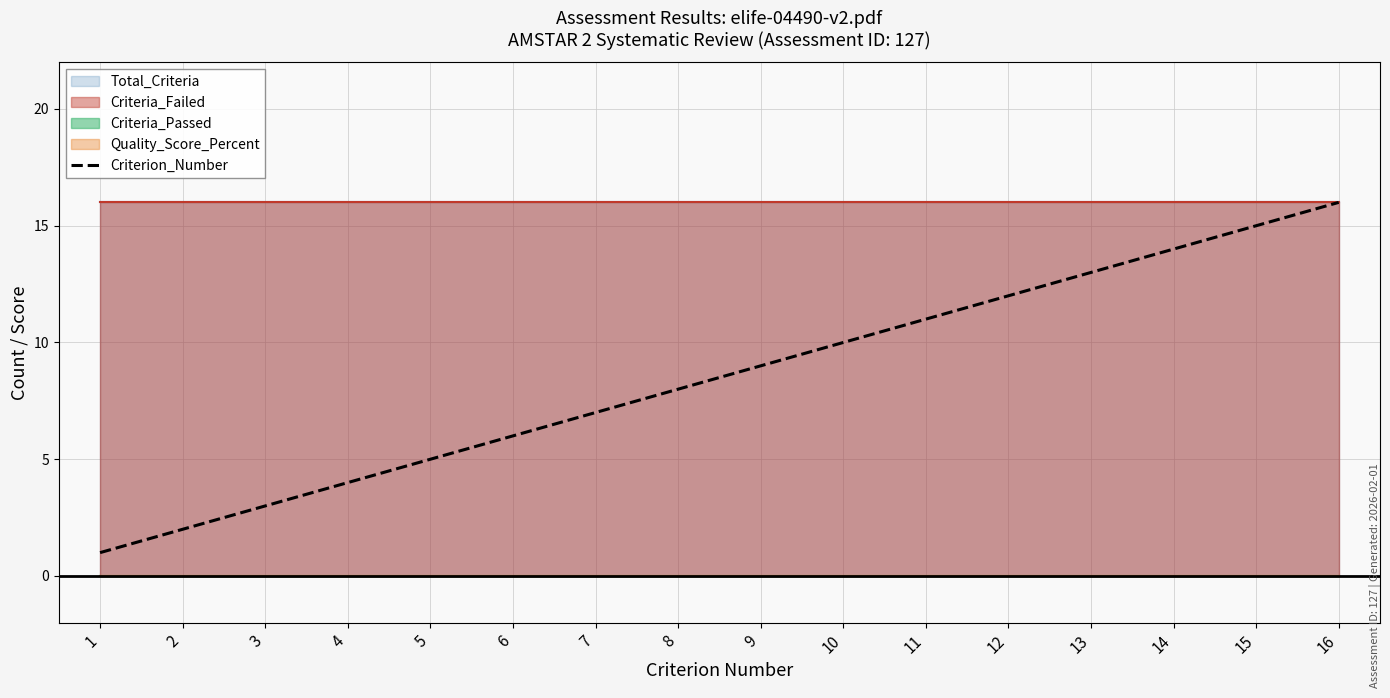

What is the minimum value shown in the chart?

1